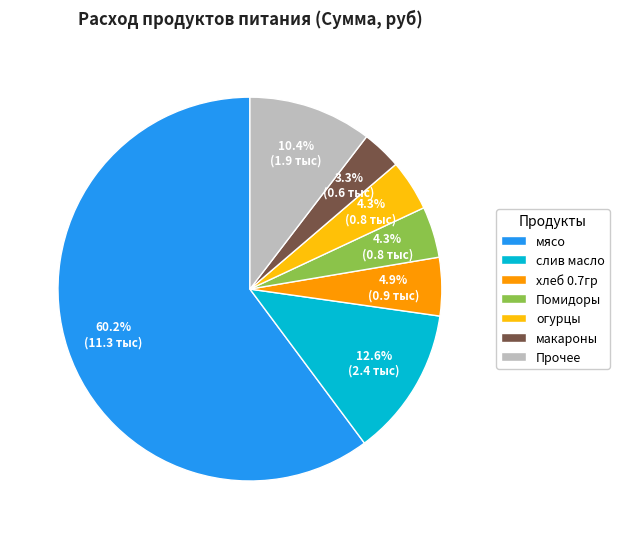

What is the majority slice?

мясо